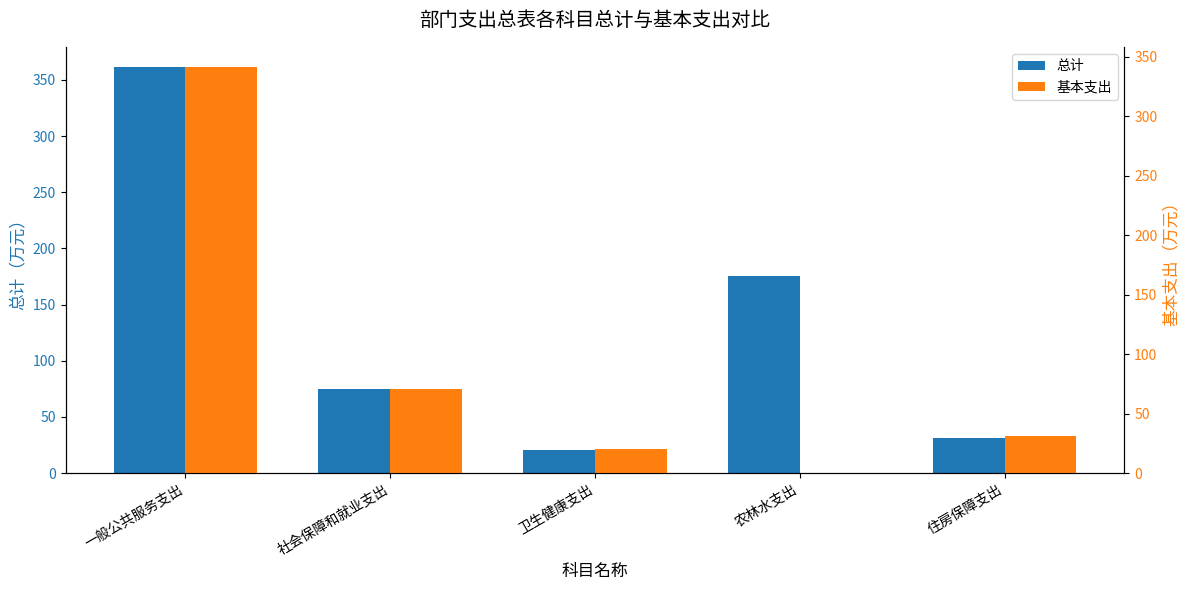

Rank the series at 住房保障支出 from lowest to highest value.

总计, 基本支出